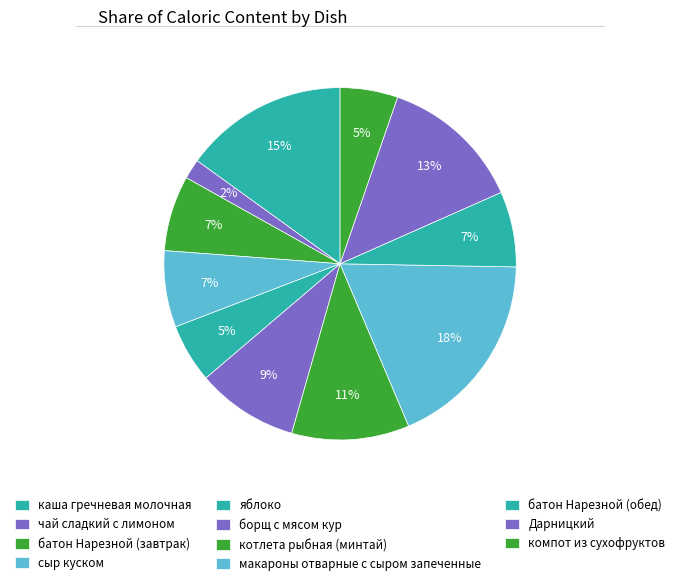

How many segments does this pie chart have?

11